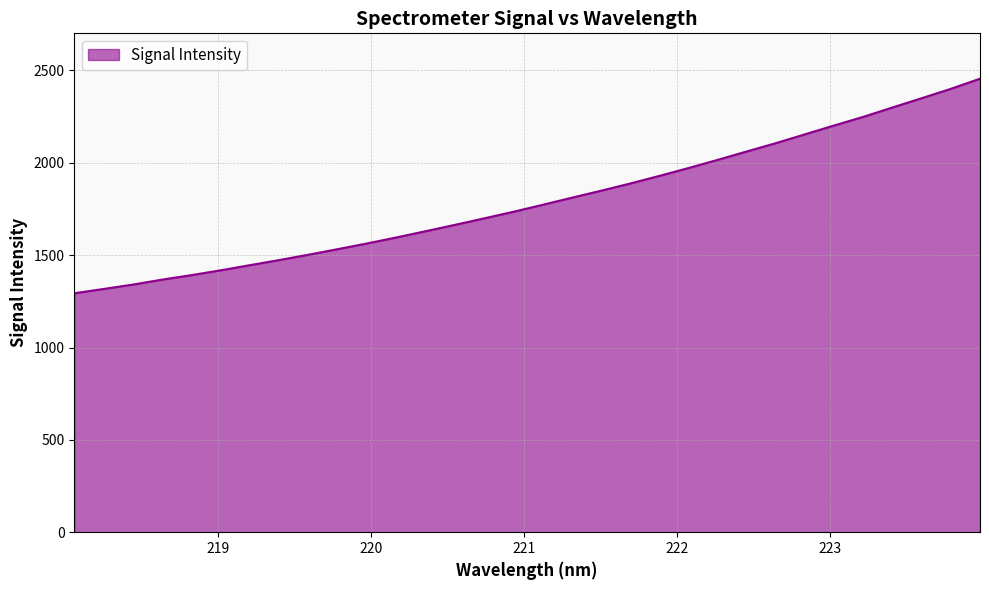

What is the smallest value displayed?

1293.6